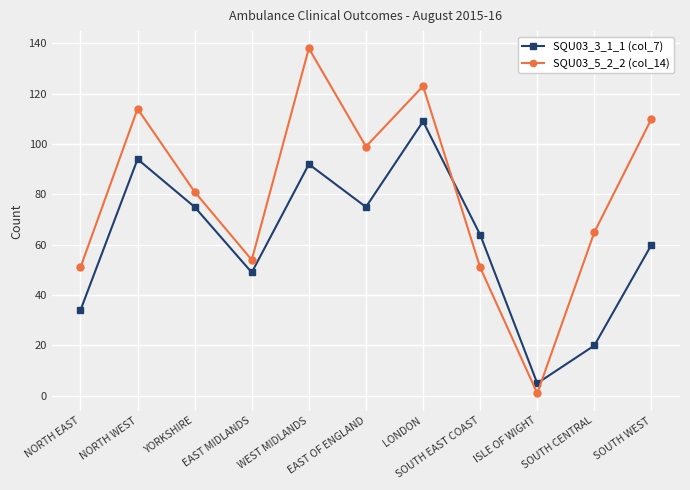

What are all the series names shown in the legend?

SQU03_3_1_1 (col_7), SQU03_5_2_2 (col_14)